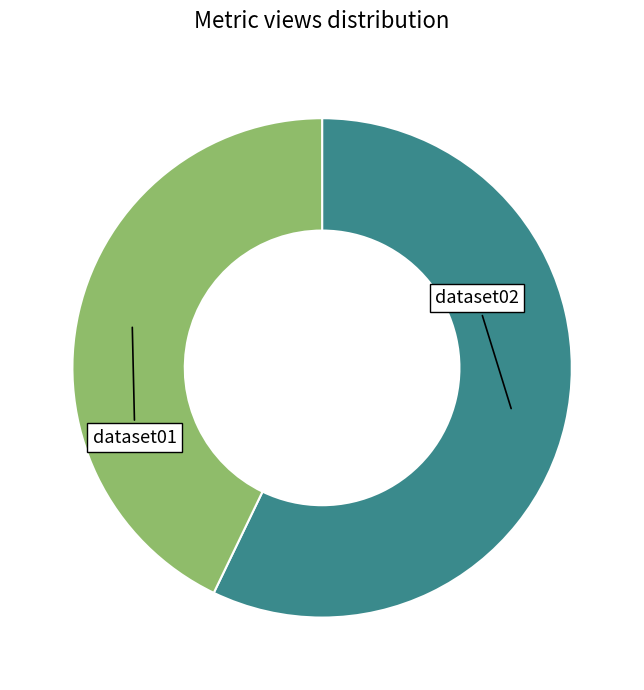

Rank the categories by value from lowest to highest.

dataset01, dataset02